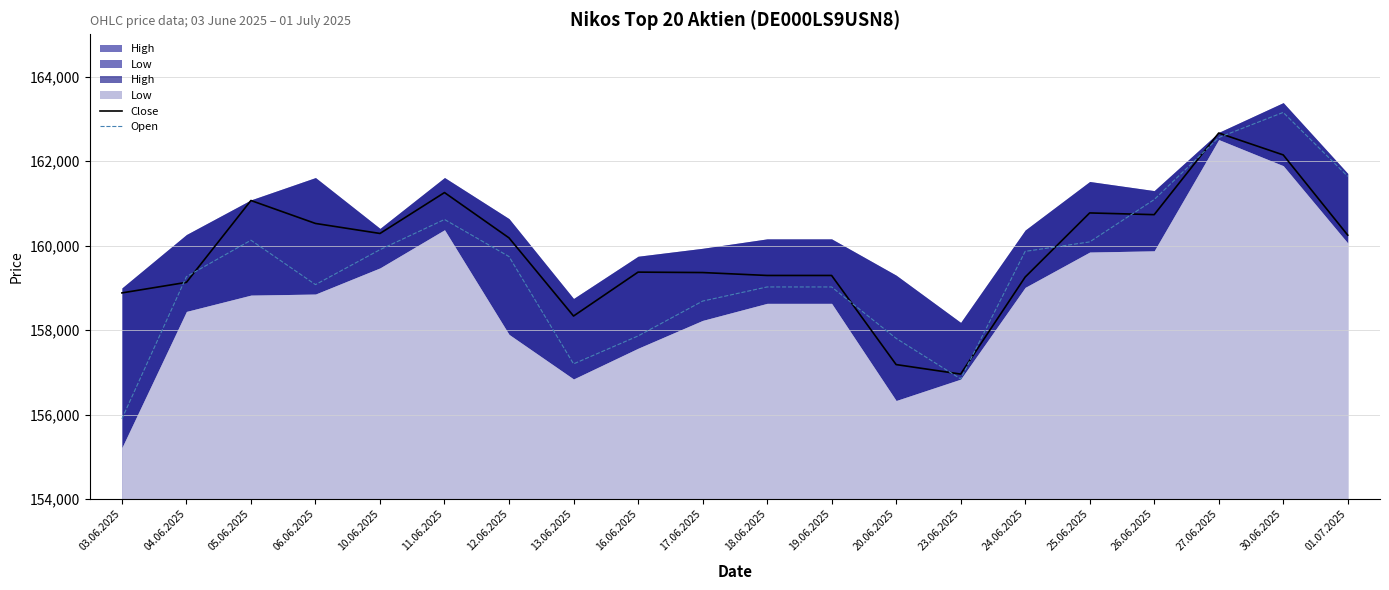

Between 12.06.2025 and 17.06.2025, which is larger?

12.06.2025